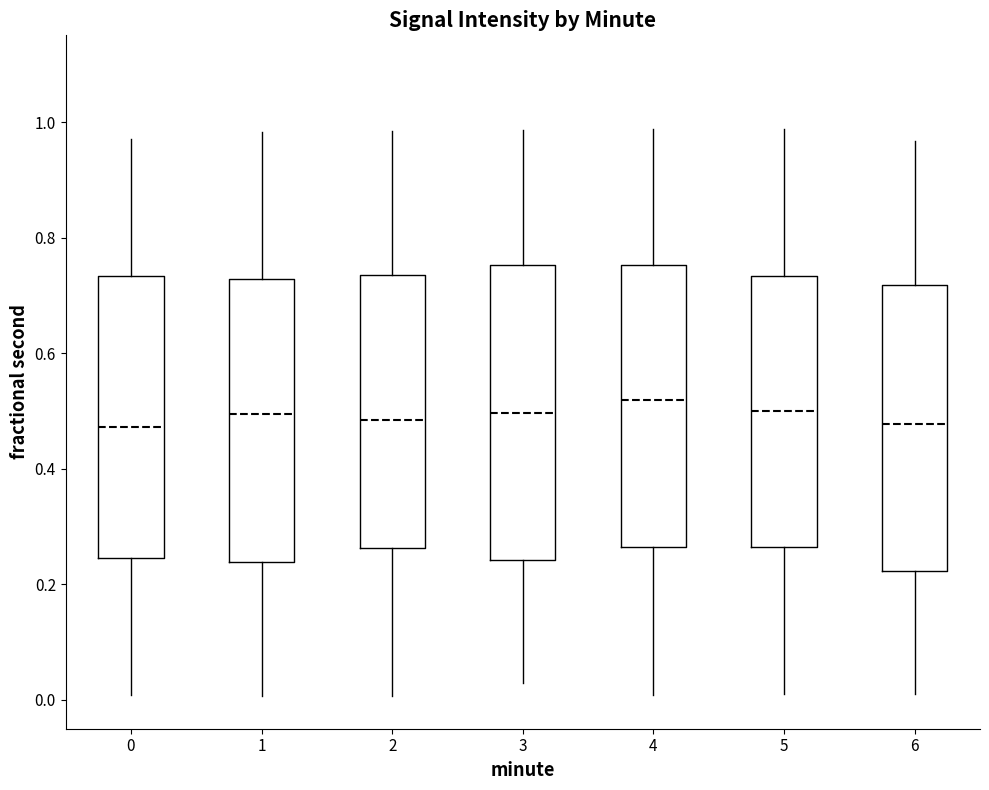

Reading left to right, transcribe this box plot: for each box, give where its median line is, the range the box spans, and where its two whiskers end, as read against the y-axis. The values are not printed on the chart, so give them approximately, as read against the axis.

0: median 0.48, box 0.24 to 0.74, whiskers 0.00 to 0.98
1: median 0.50, box 0.24 to 0.72, whiskers 0.00 to 0.98
2: median 0.48, box 0.26 to 0.74, whiskers 0.00 to 0.98
3: median 0.50, box 0.24 to 0.76, whiskers 0.02 to 0.98
4: median 0.52, box 0.26 to 0.76, whiskers 0.00 to 0.98
5: median 0.50, box 0.26 to 0.74, whiskers 0.00 to 0.98
6: median 0.48, box 0.22 to 0.72, whiskers 0.02 to 0.96